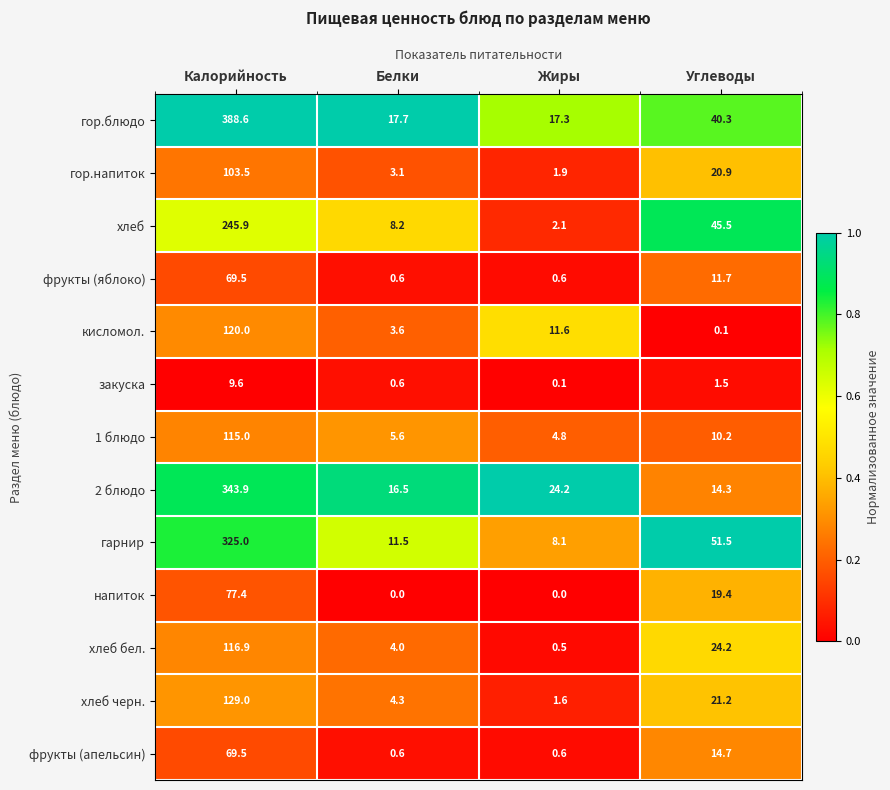

Between Калорийность and Углеводы, which series saw the biggest shift?

гор.блюдо